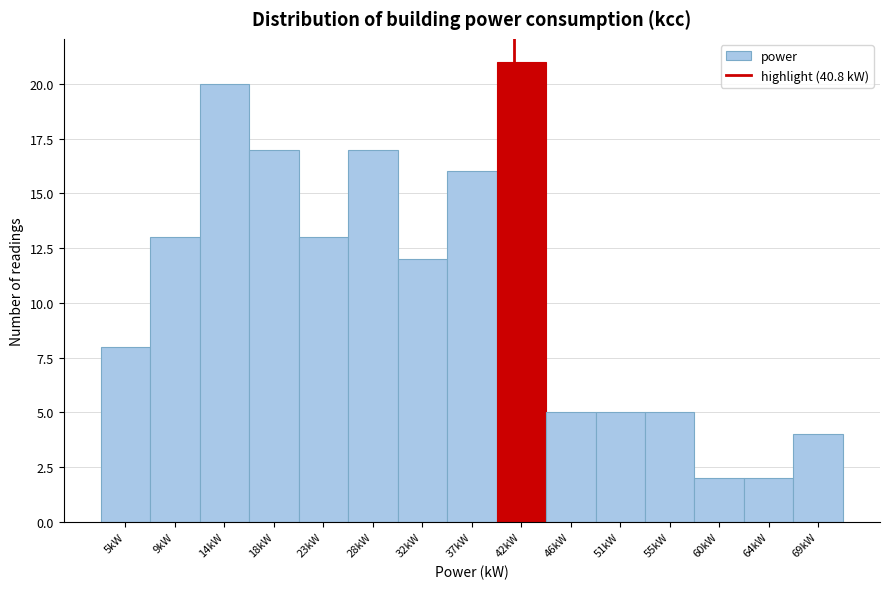

Reading left to right, transcribe this chart: for each bar, give the range it covers on the x-axis and its height. Neither the bar edges nor the heights are printed on the chart, so give them approximately, as read against the axes.

2.4 to 7.0: 8
7.0 to 11.6: 13
11.6 to 16.2: 20
16.2 to 20.8: 17
20.8 to 25.4: 13
25.4 to 30.0: 17
30.0 to 34.6: 12
34.6 to 39.2: 16
39.2 to 43.8: 21
43.8 to 48.4: 5
48.4 to 53.0: 5
53.0 to 57.6: 5
57.6 to 62.2: 2
62.2 to 66.8: 2
66.8 to 71.4: 4